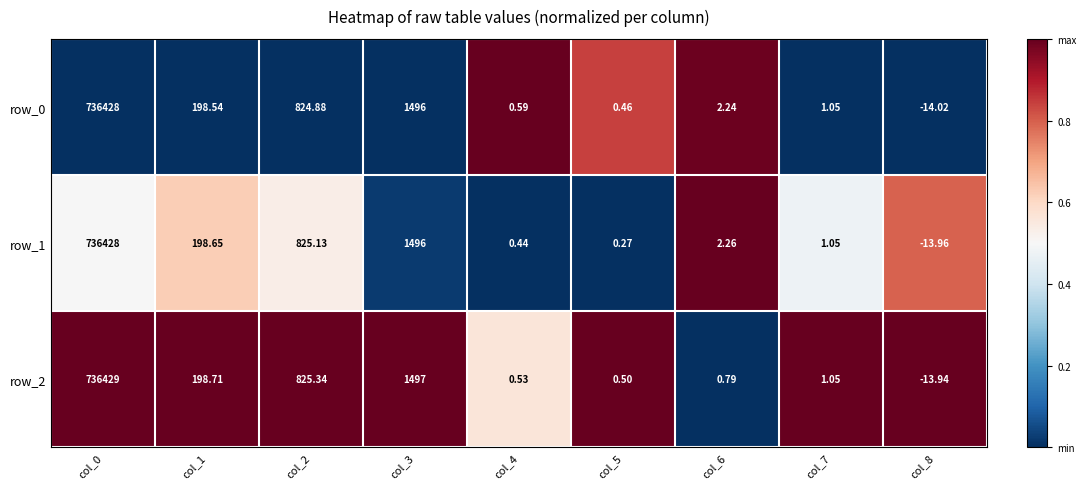

At which category does the chart reach its minimum across all series?

col_8